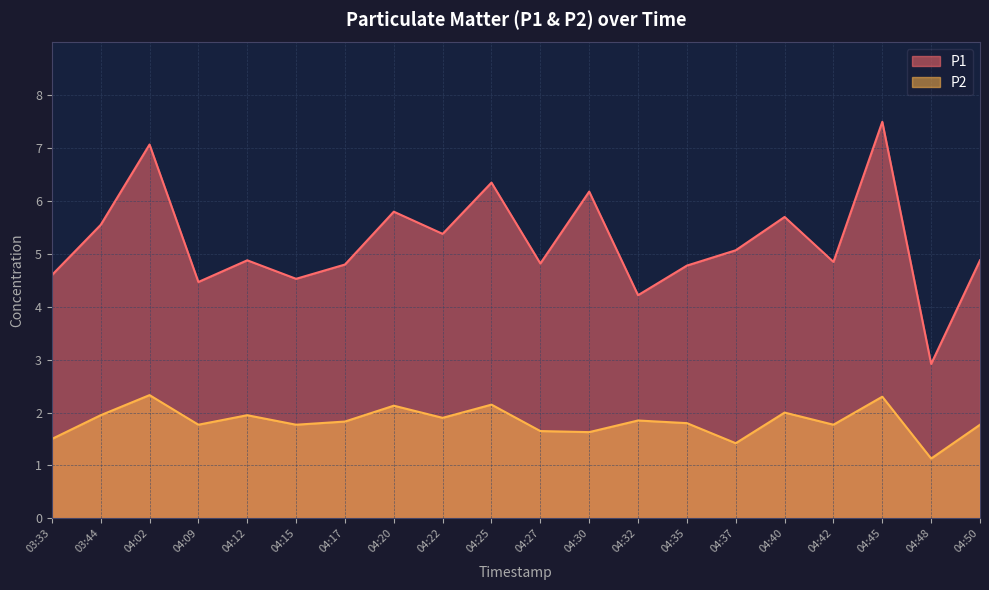

List the series in order of their peak value, highest first.

P1, P2